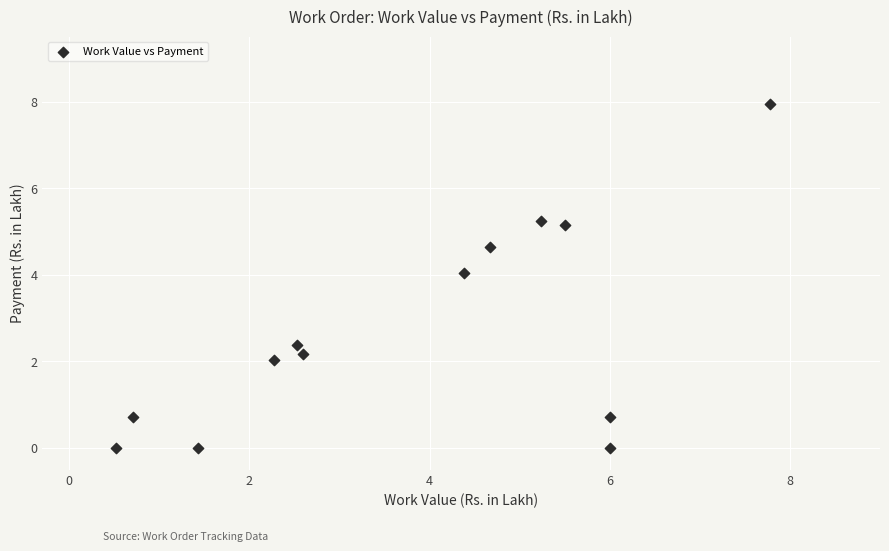

What Y value in the scatter plot is closest to 3?

2.4